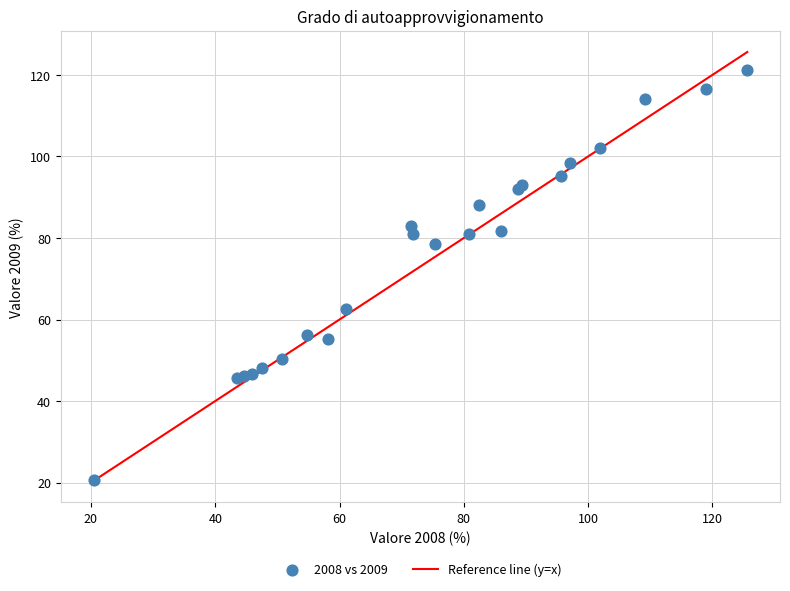

What is the range of X values (max minus min)?

105.2